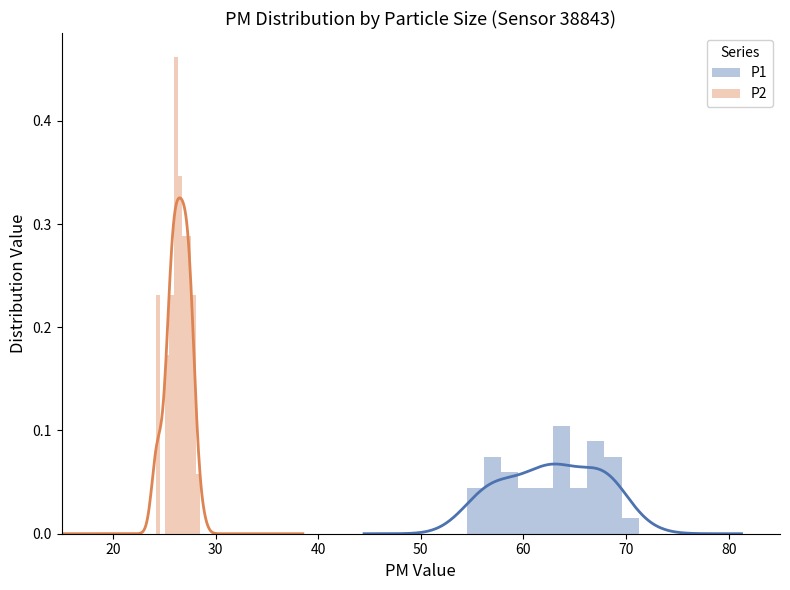

What is the average value of the P2 series?

0.2